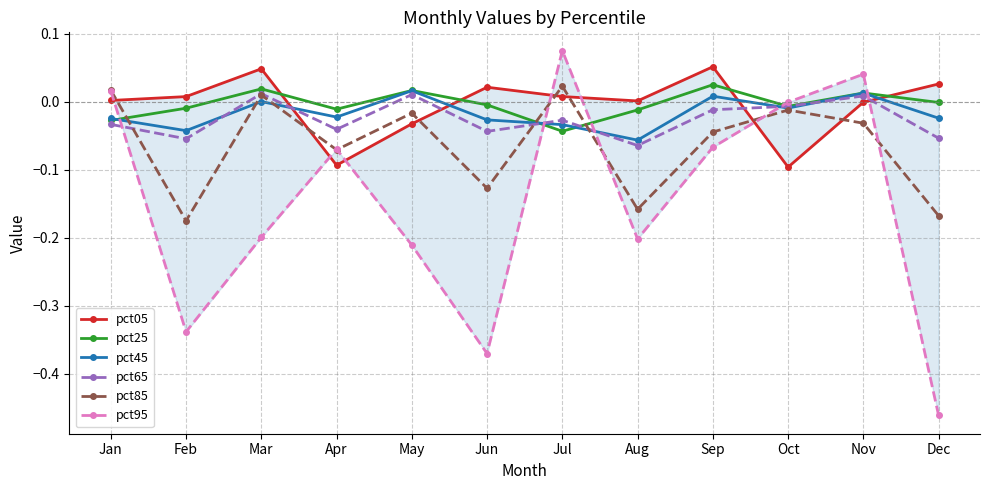

Rank the series by their maximum value, from highest to lowest.

pct95, pct05, pct25, pct85, pct45, pct65